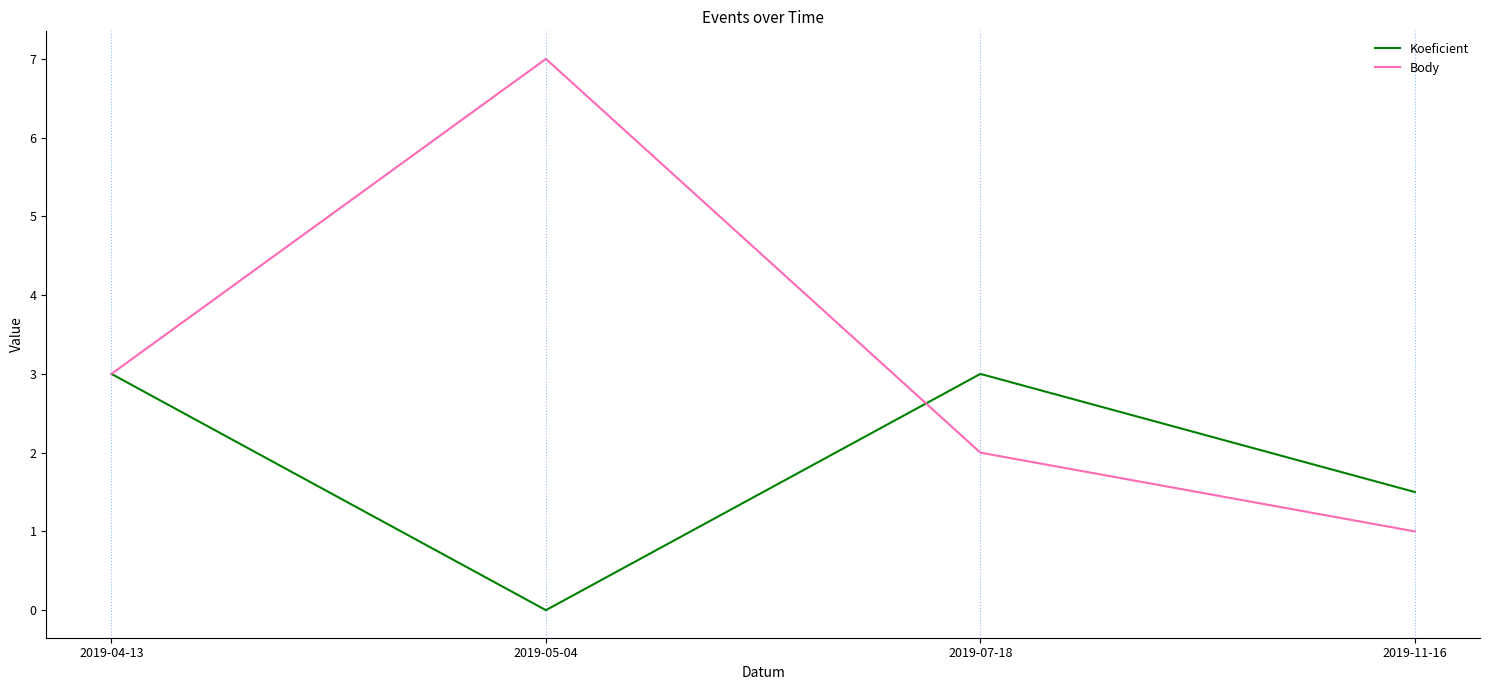

List the series in order of their peak value, lowest first.

Koeficient, Body